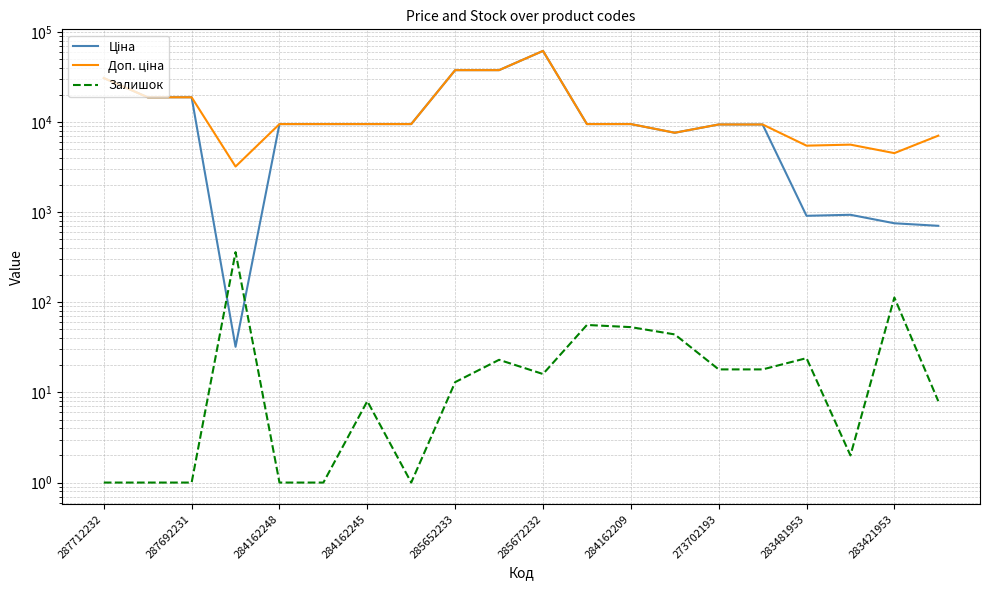

Read the Залишок value at 285672232.

16.0